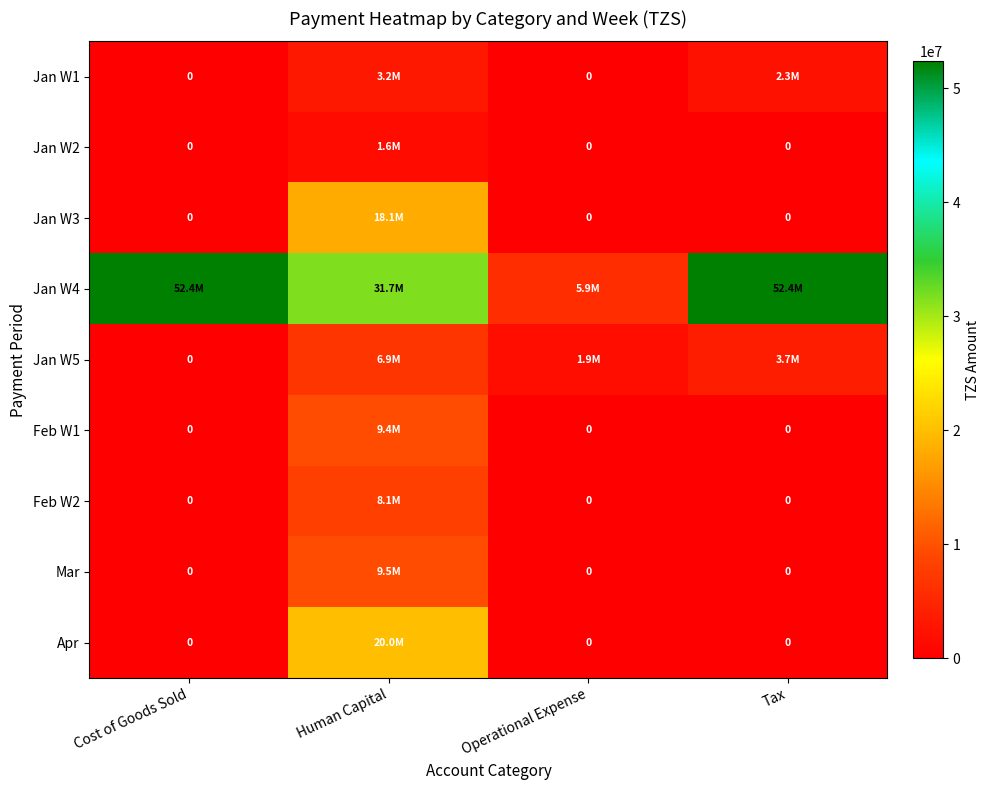

What is the sum of all Jan W4 values?

142312753.0